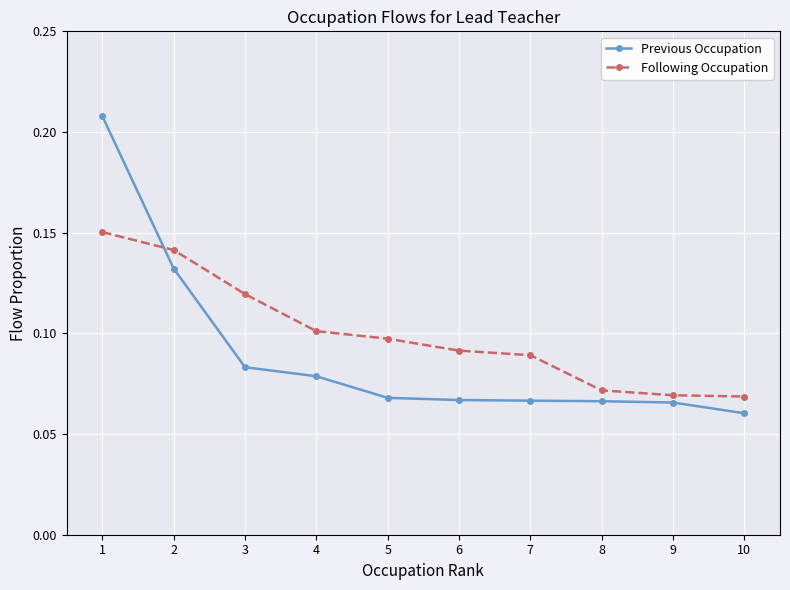

What is the sum of all Following Occupation values?

1.0